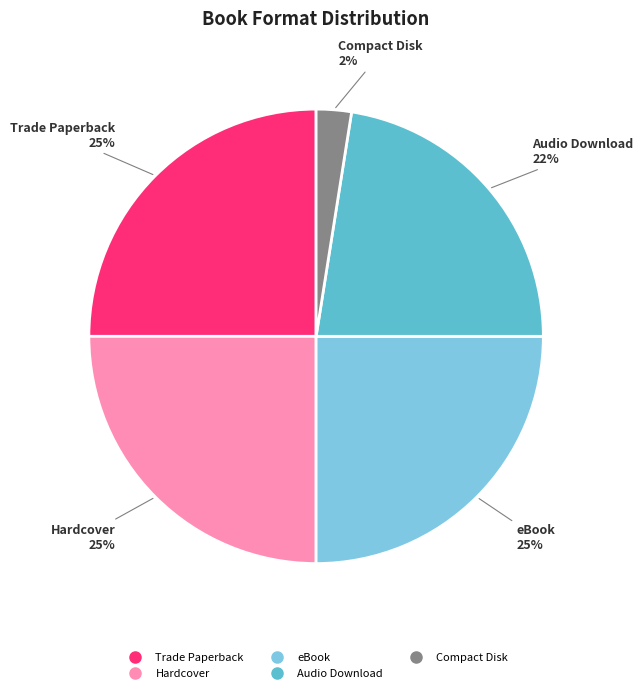

How many segments does this pie chart have?

5